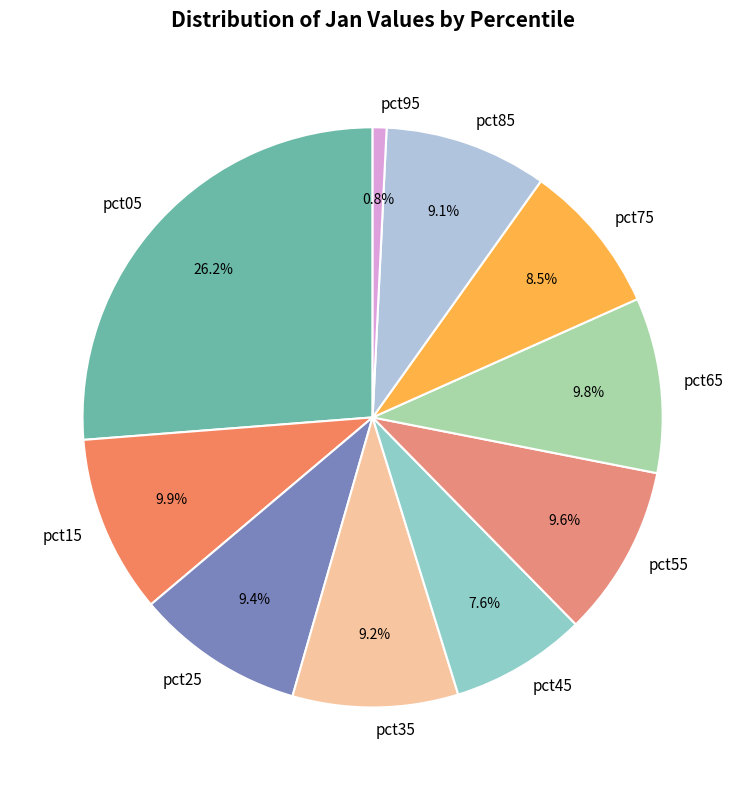

The pct05 slice represents 13% of the pie. True or false?

False